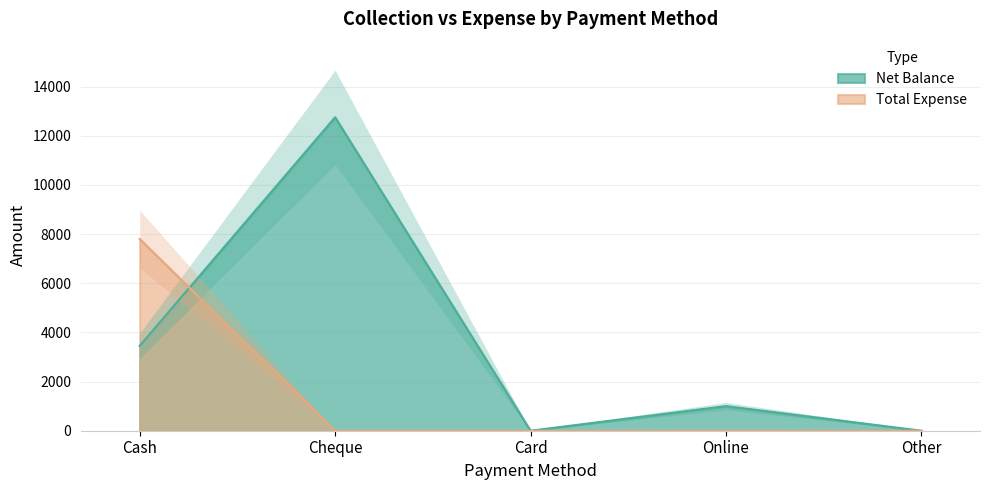

Which series has the widest spread of values?

Net Balance